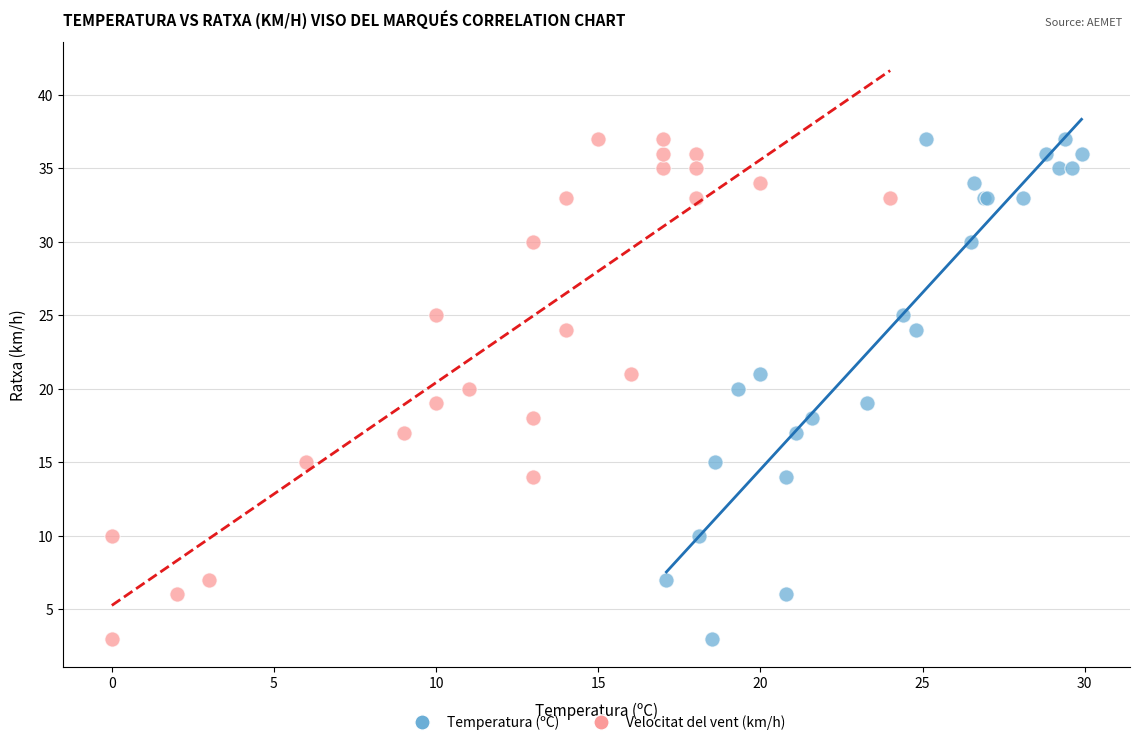

What are all the series names shown in the legend?

Temperatura (ºC), Velocitat del vent (km/h)